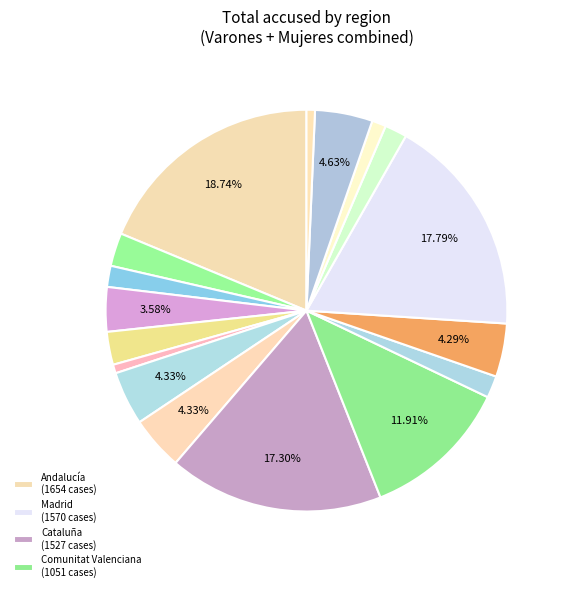

How many segments does this pie chart have?

17